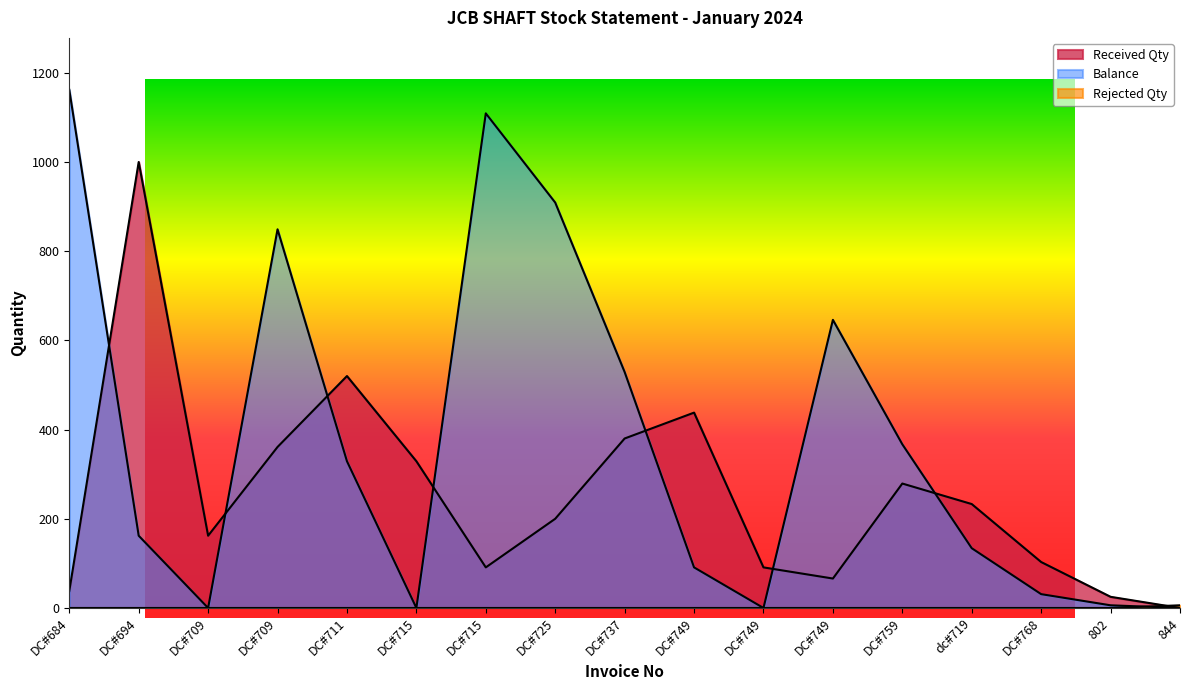

True or false: Balance has more than 2 points higher than both neighbors.

True